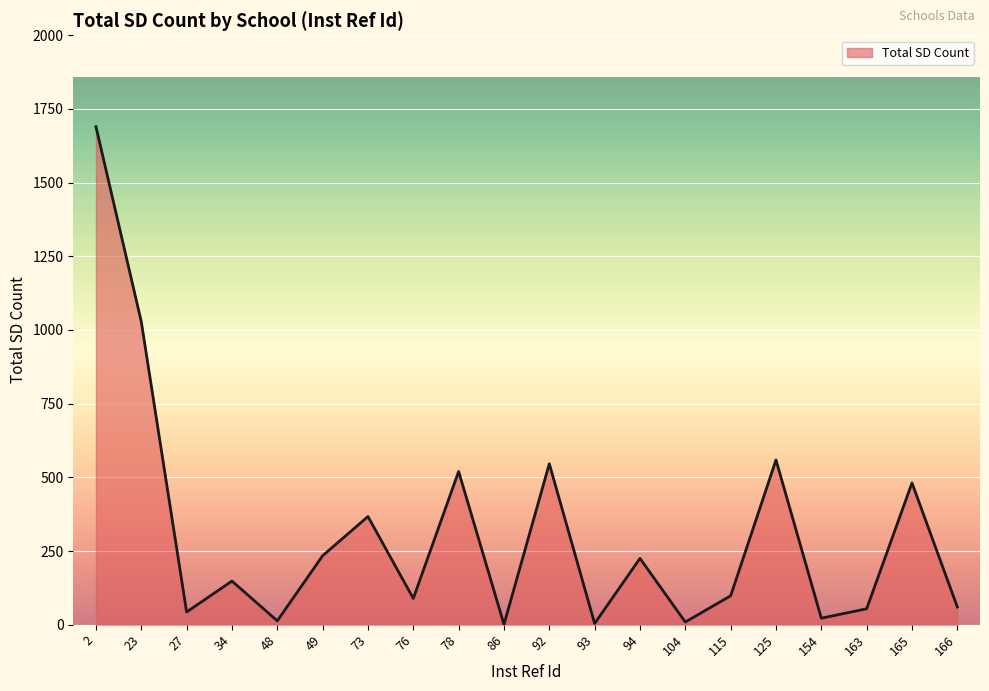

Is it true that the value at 165 is 481?

True